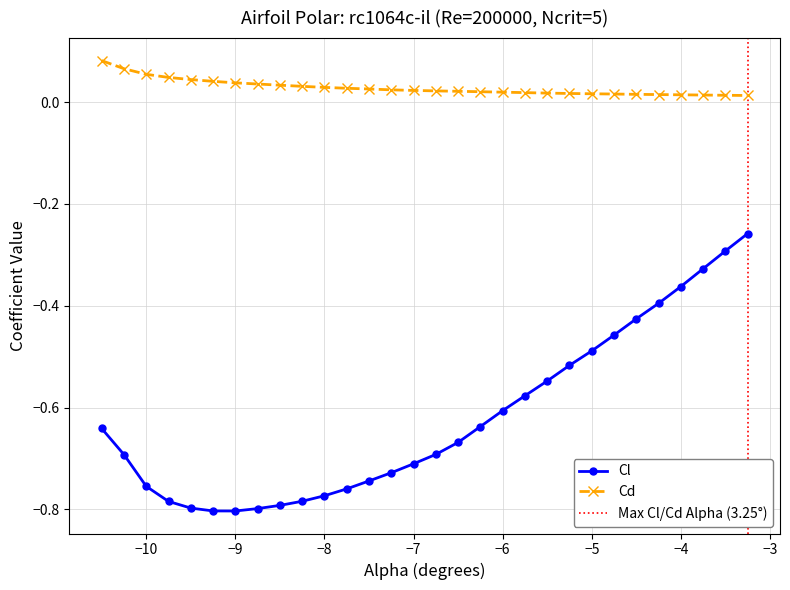

True or false: Cl has a value of -0.8 at −9.

True